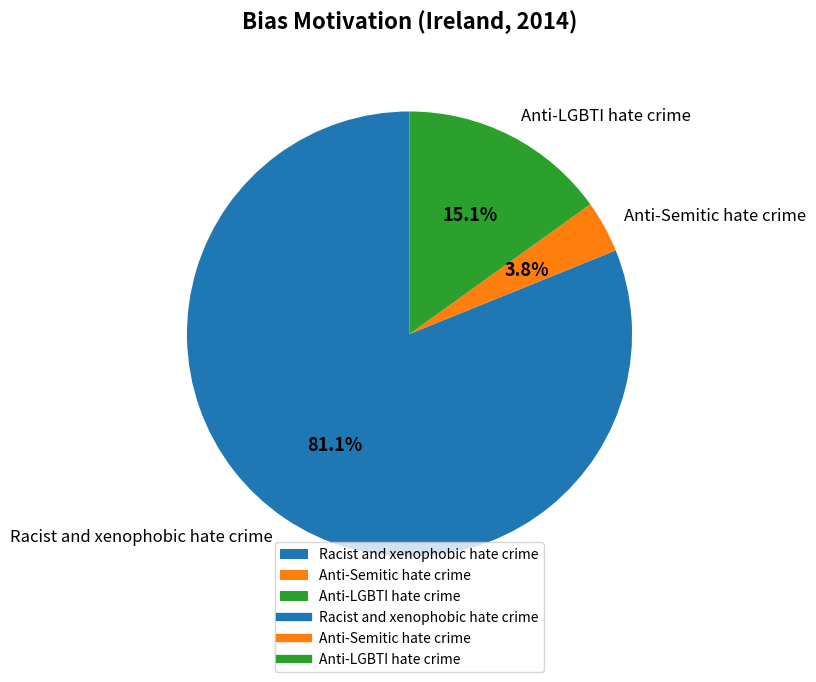

Rank the categories by value from lowest to highest.

Anti-Semitic hate crime, Anti-LGBTI hate crime, Racist and xenophobic hate crime